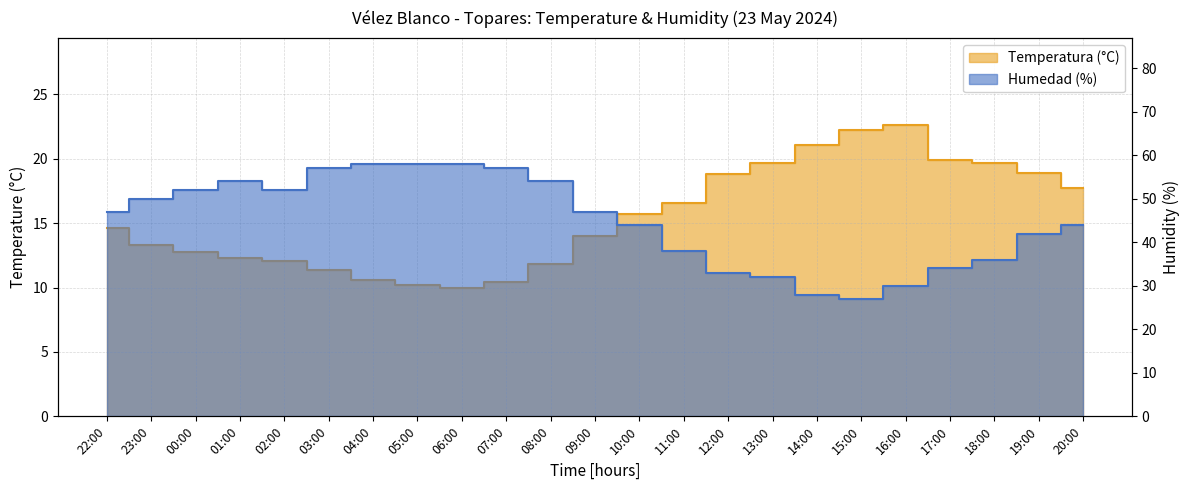

How many interior local valleys does the Humedad (%) series have?

2